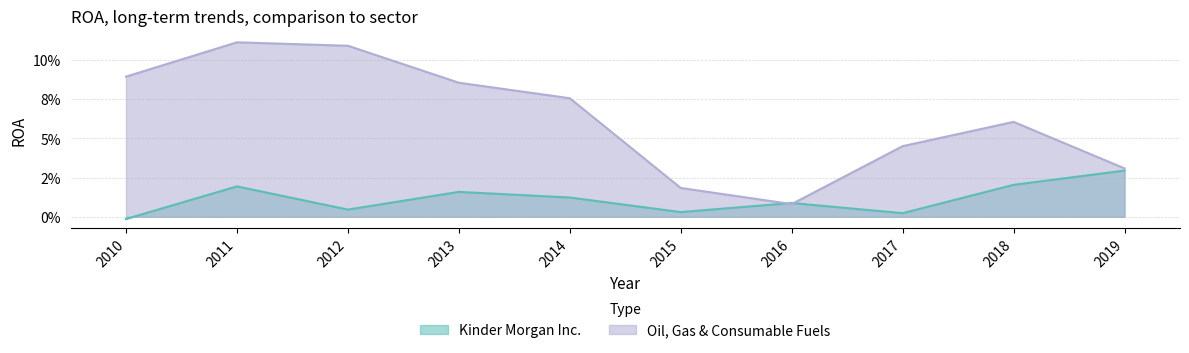

Where is the first local minimum for Kinder Morgan Inc.?

2012